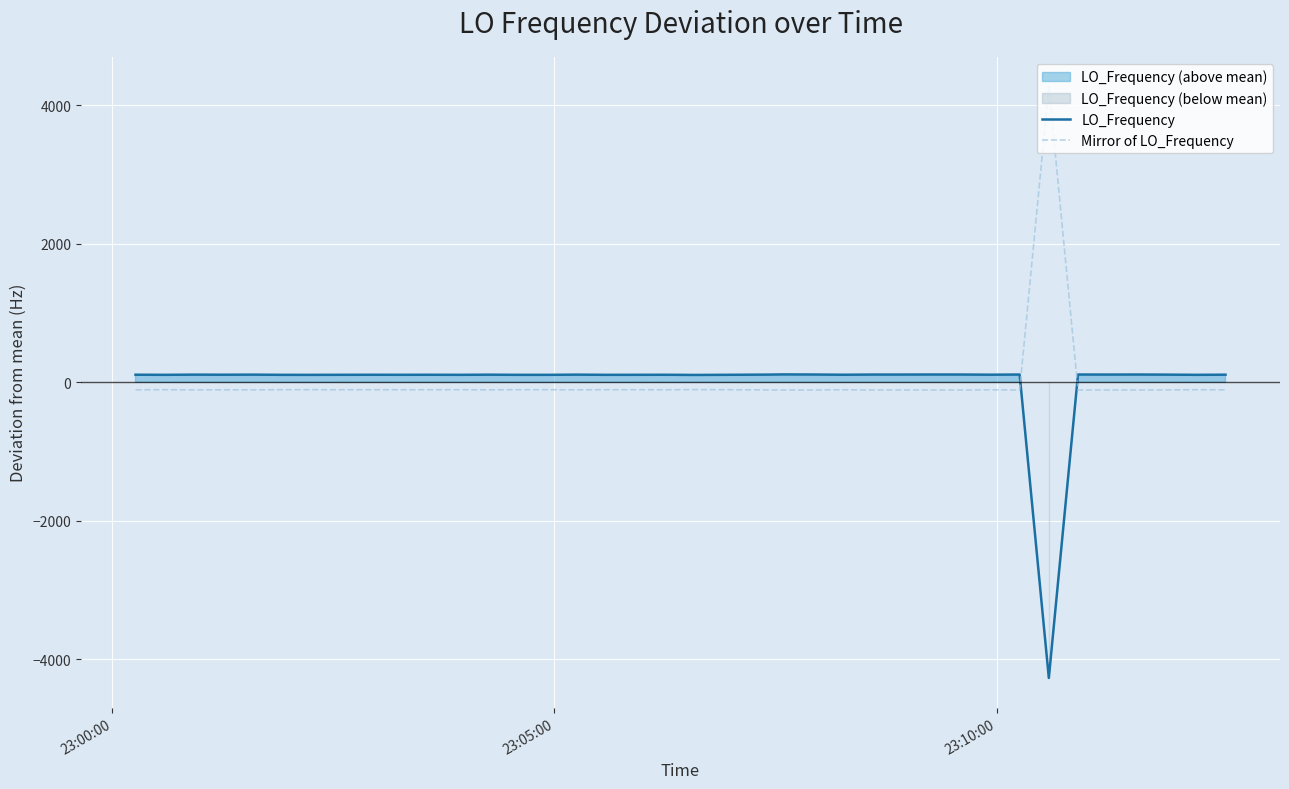

What is the maximum value for Mirror of LO_Frequency?

4267.0